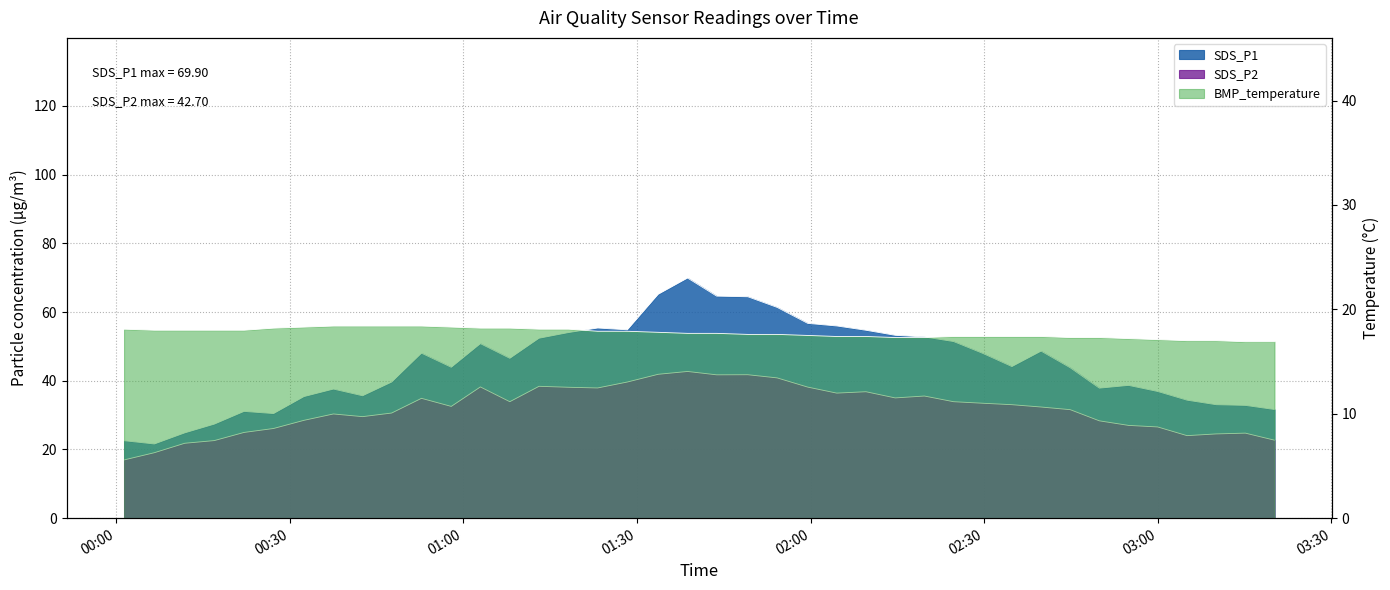

How many lines are shown in the chart?

3